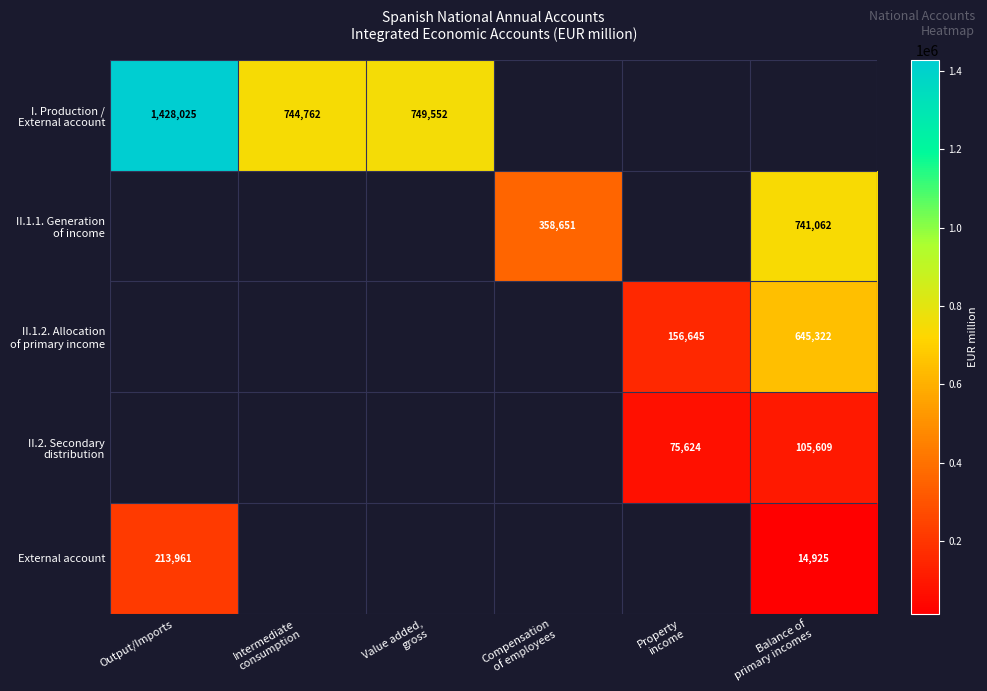

Is it true that External account equals 213961 at Output/Imports?

True